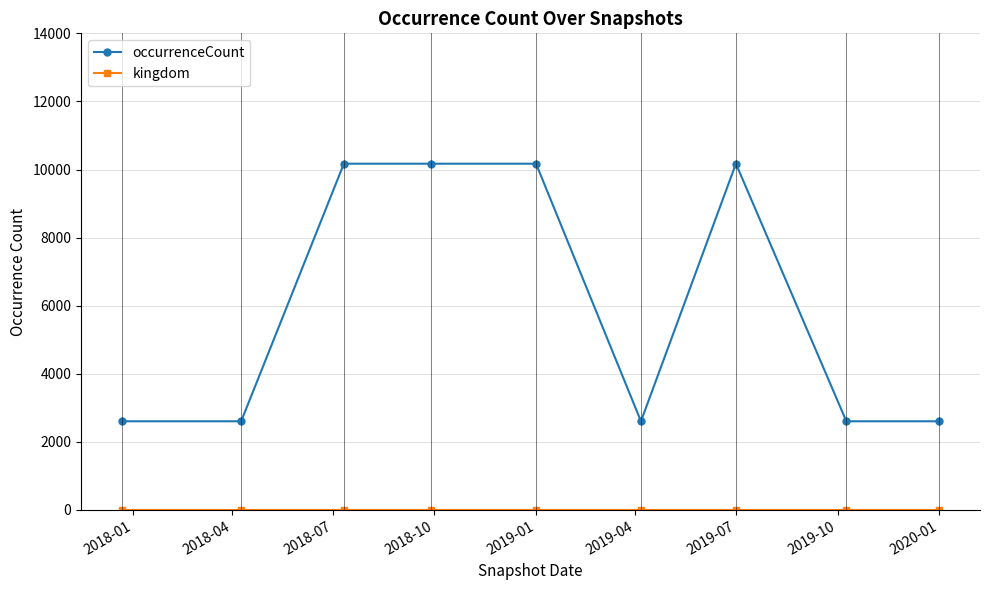

What is the average value of the occurrenceCount series?

5968